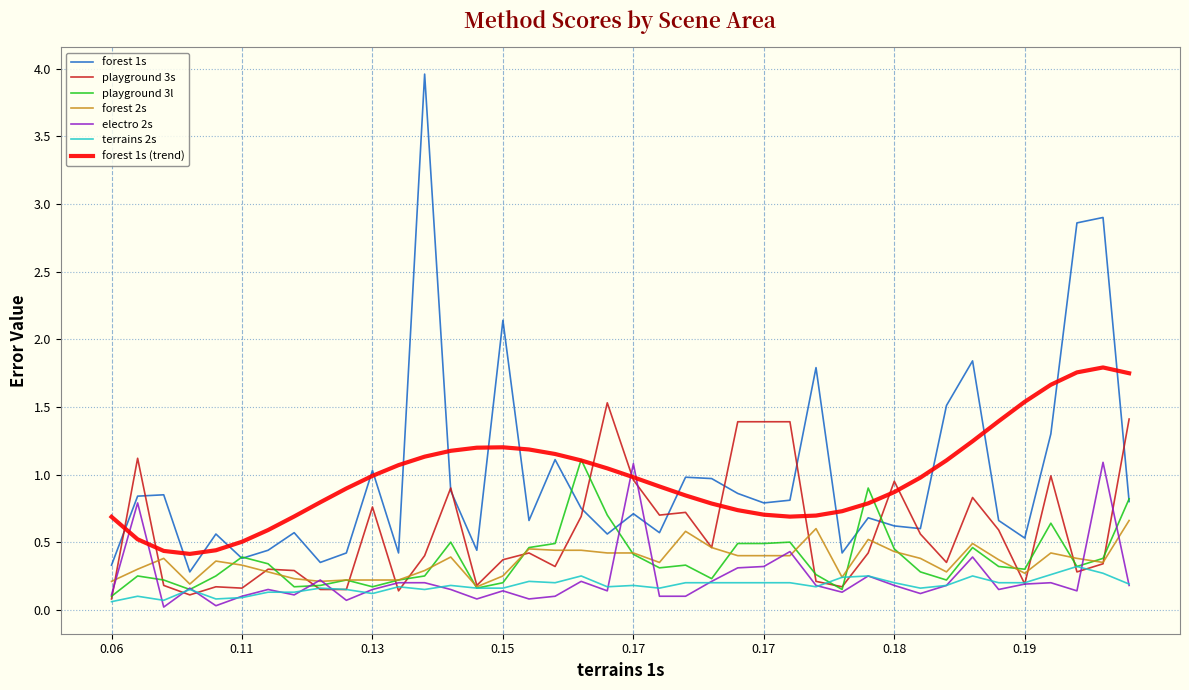

Which series has the largest range (max minus min)?

forest 1s